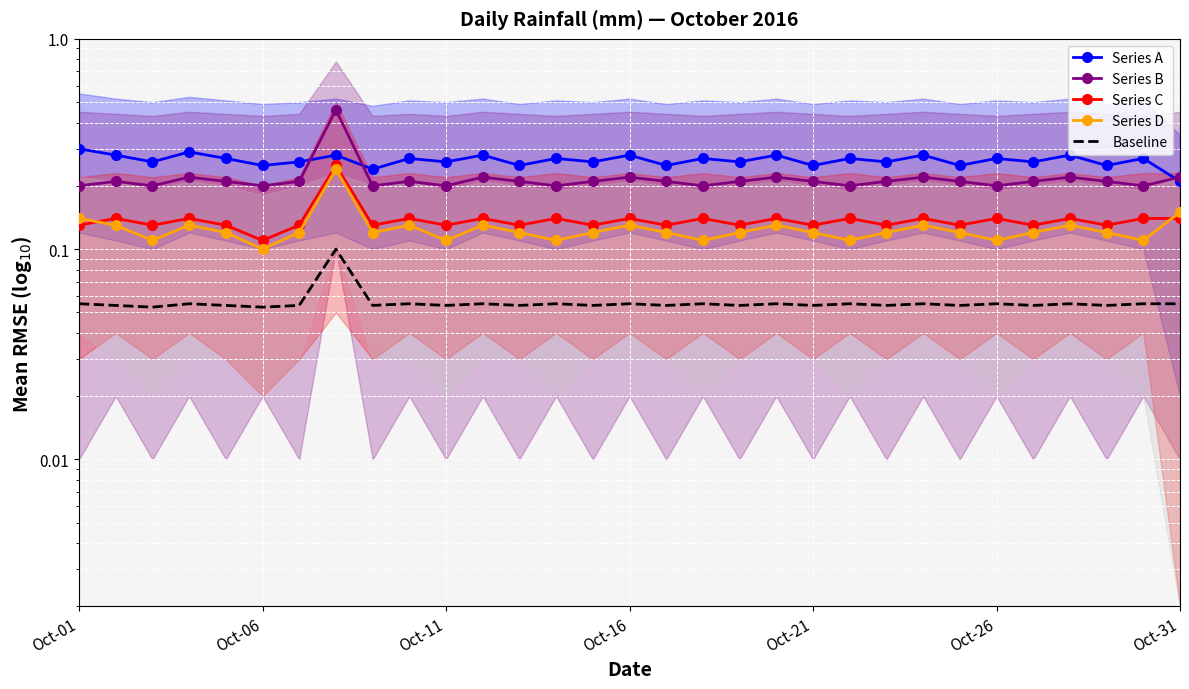

At which category is the sum across all series the highest?

7